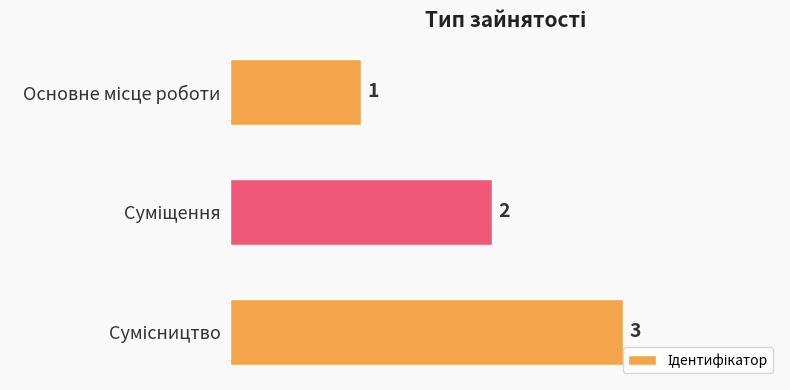

Are the bars horizontal?

Yes